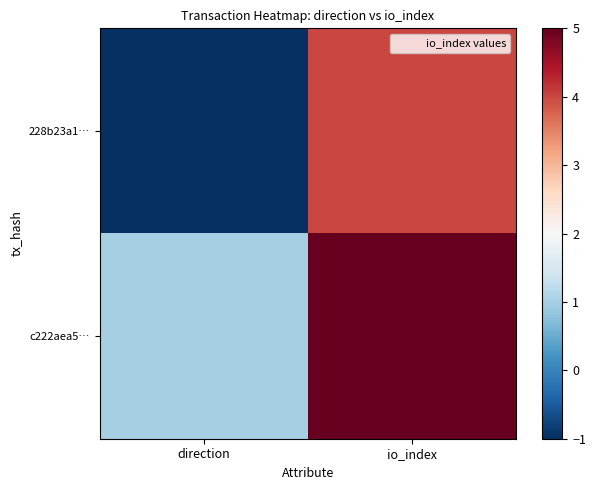

What is the difference between the highest and lowest values at direction?

2